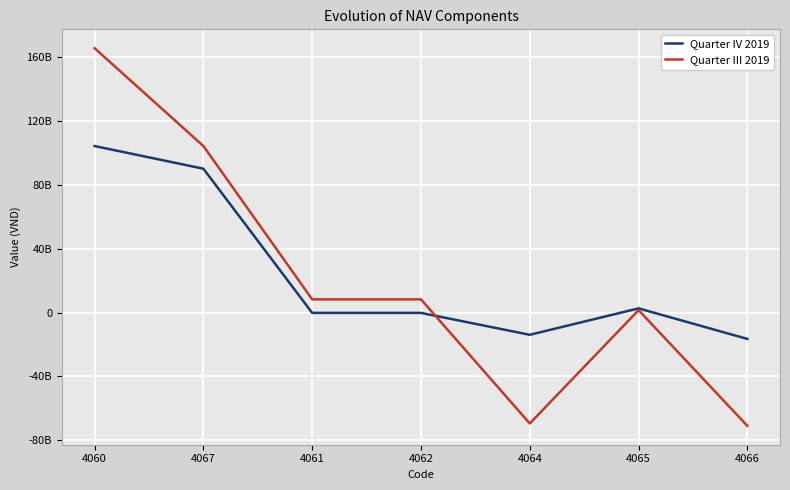

Which series ends up on top after the final intersection of Quarter III 2019 and Quarter IV 2019?

Quarter IV 2019